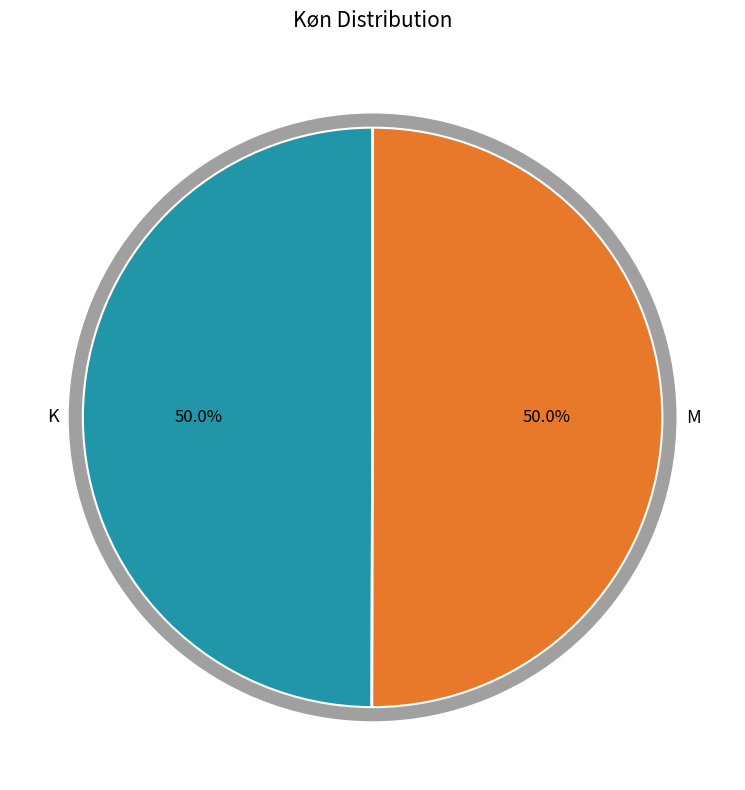

How much of the chart is everything except K?

50.0%